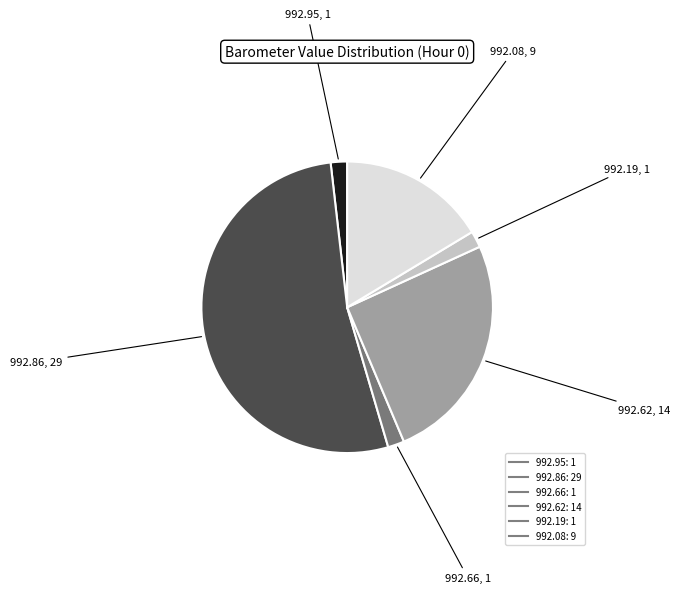

Is there any slice that represents more than half of the pie?

Yes